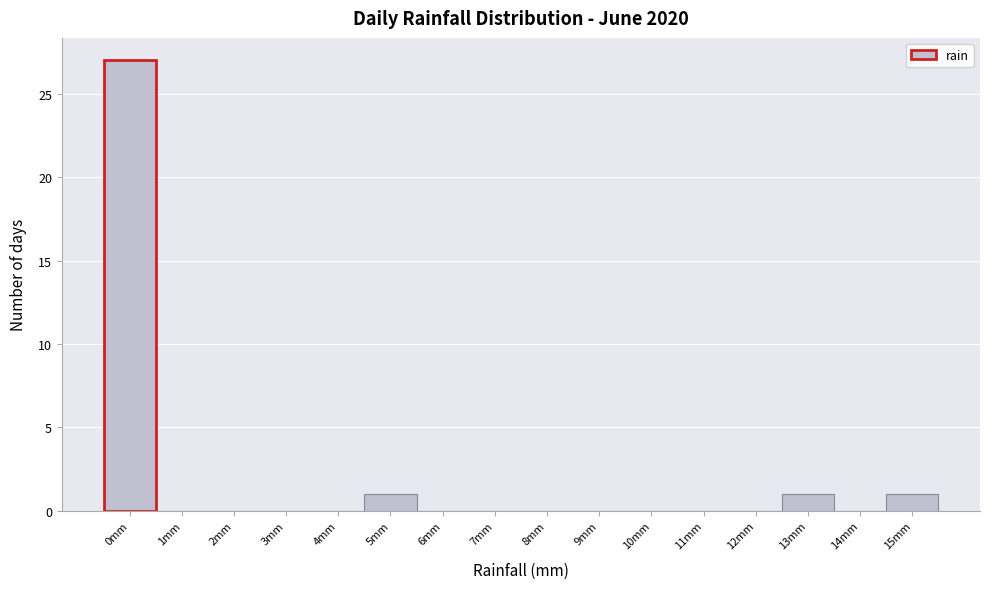

Reading left to right, extract all data points from this chart.

0mm=27	1mm=0	2mm=0	3mm=0	4mm=0	5mm=1	6mm=0	7mm=0	8mm=0	9mm=0	10mm=0	11mm=0	12mm=0	13mm=1	14mm=0	15mm=1